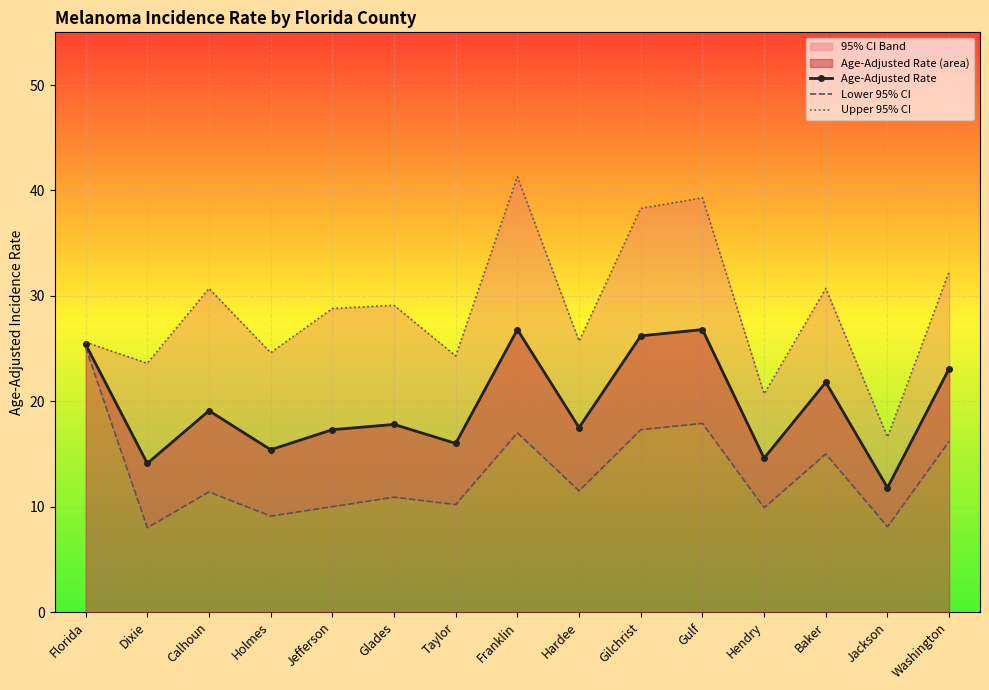

Which series has the widest spread of values?

Upper 95% CI